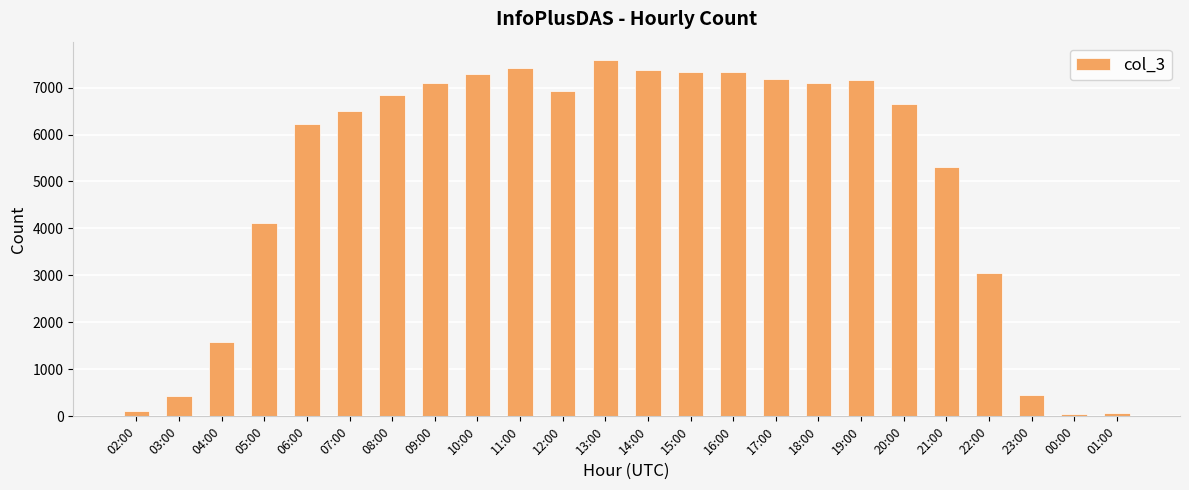

Which label corresponds to the largest value in the chart?

13:00